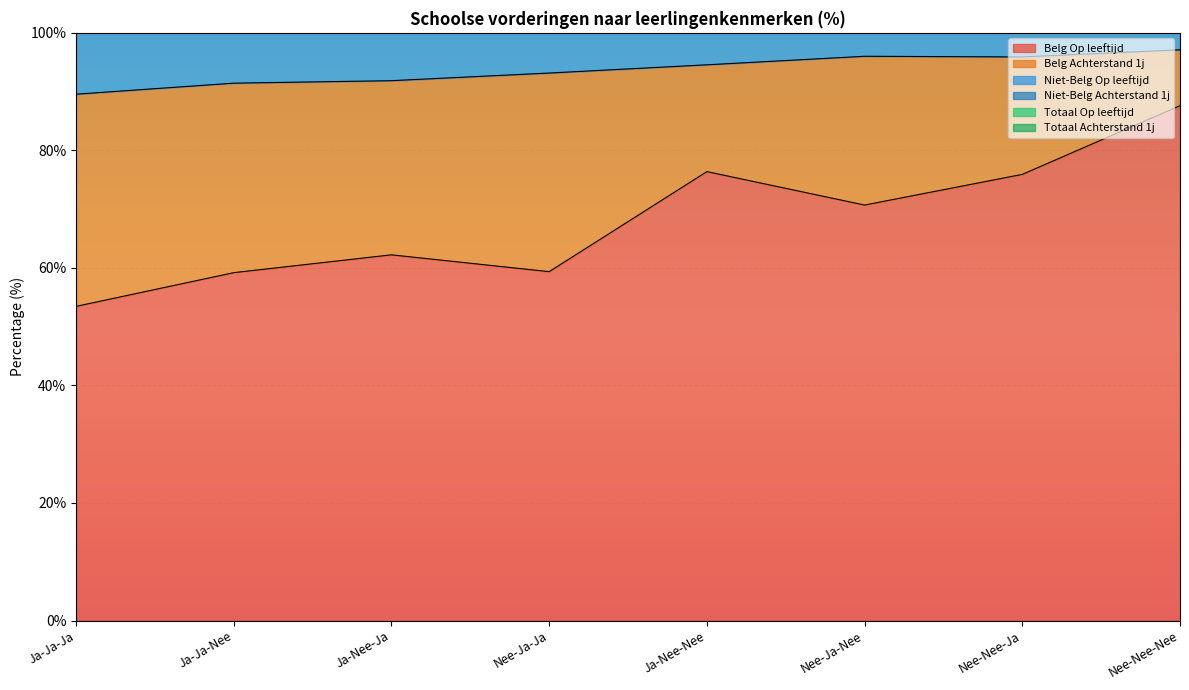

The value of Belg Op leeftijd at Ja-Ja-Ja is 53.5. True or false?

True